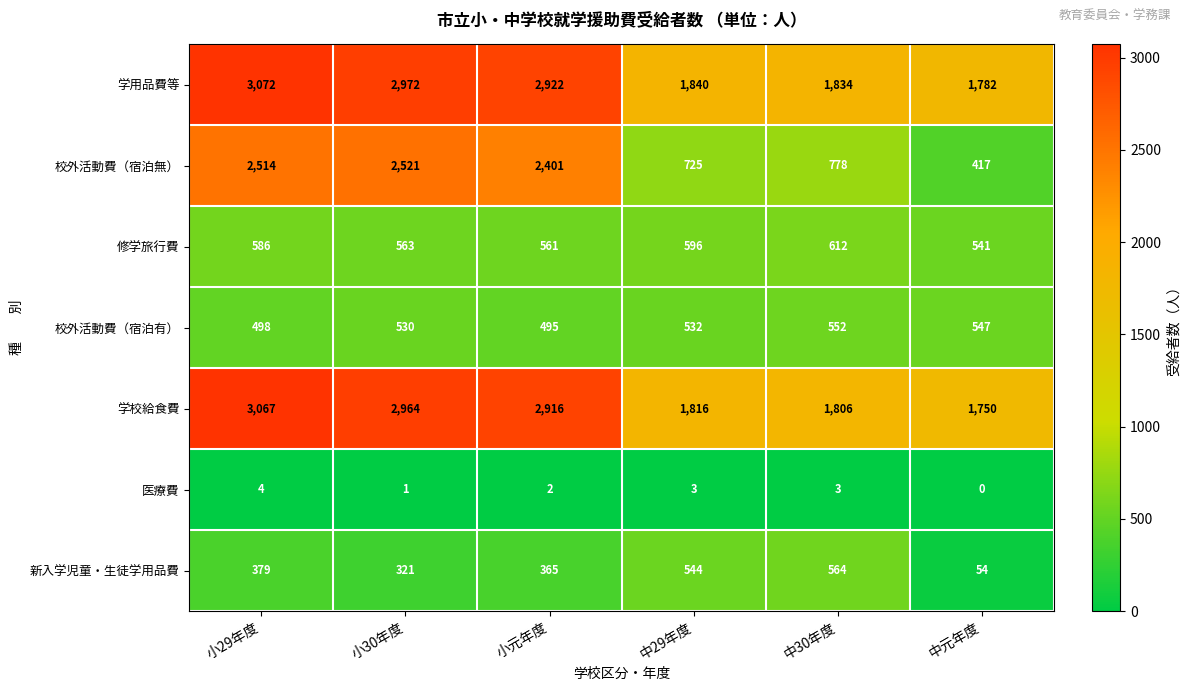

Where does the 校外活動費（宿泊無） series first go above 2401?

小29年度